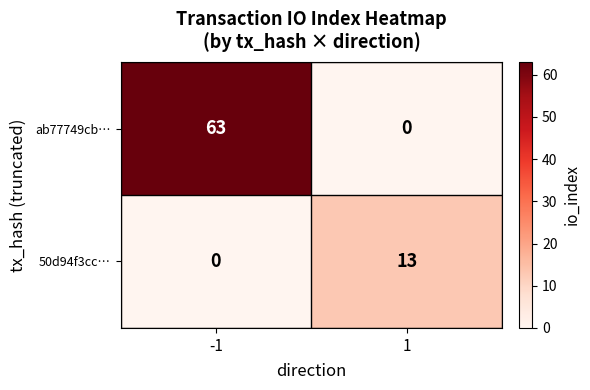

At how many categories does at least one series exceed 11?

2